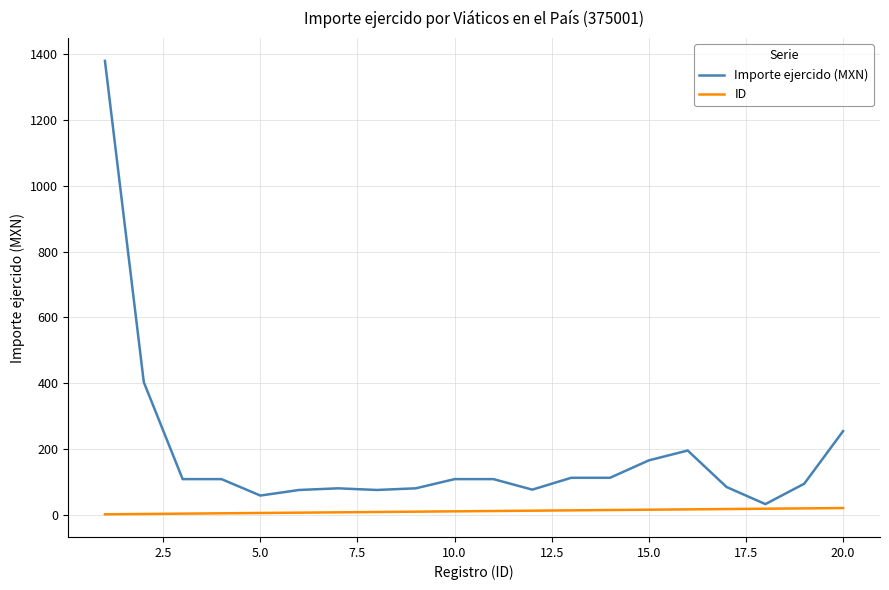

Which series has the largest total across all categories?

Importe ejercido (MXN)